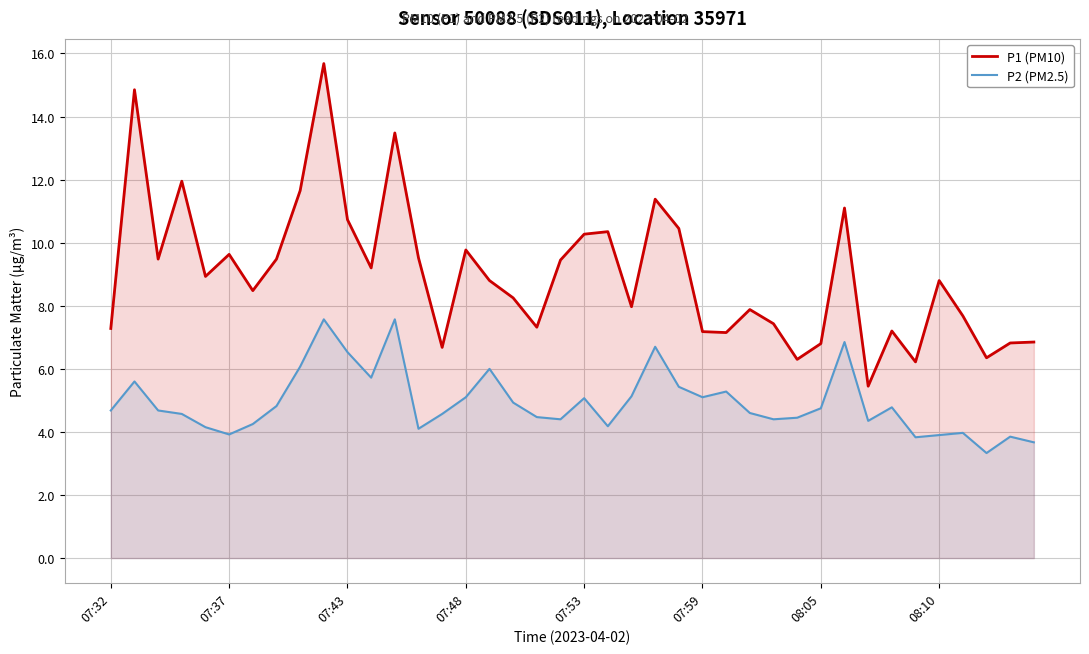

What is the total value across all series at 08:10?

12.7